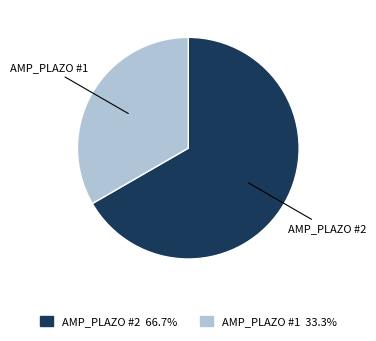

Does any single category account for the majority?

Yes